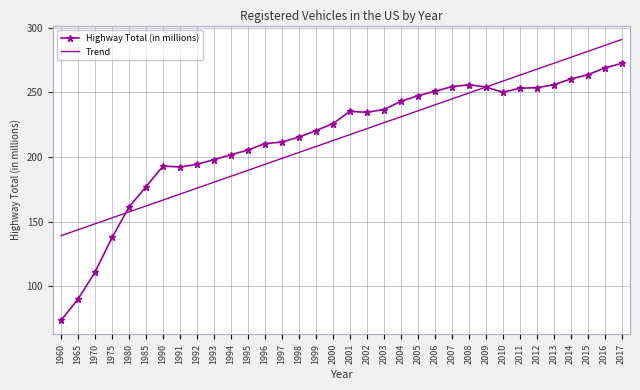

What is the minimum value shown in the chart?

73.9